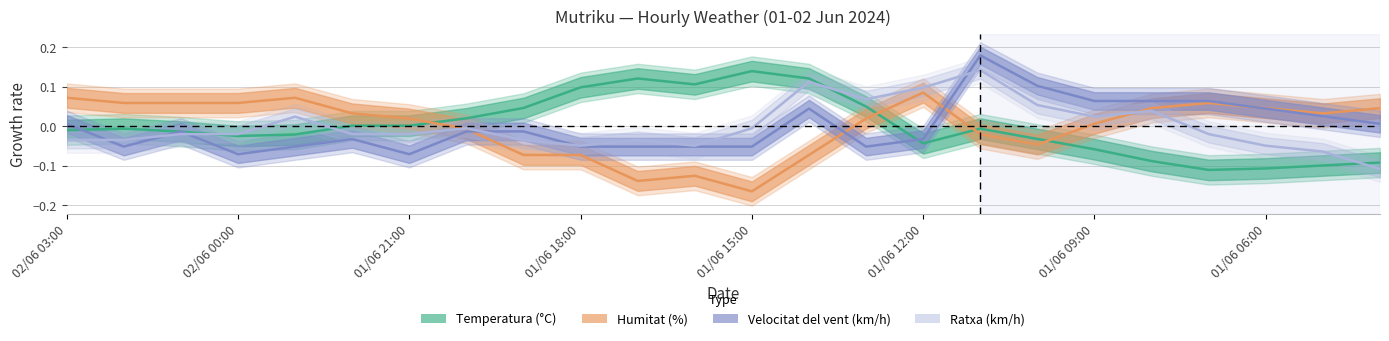

Which series has the widest spread of values?

Humitat (%)